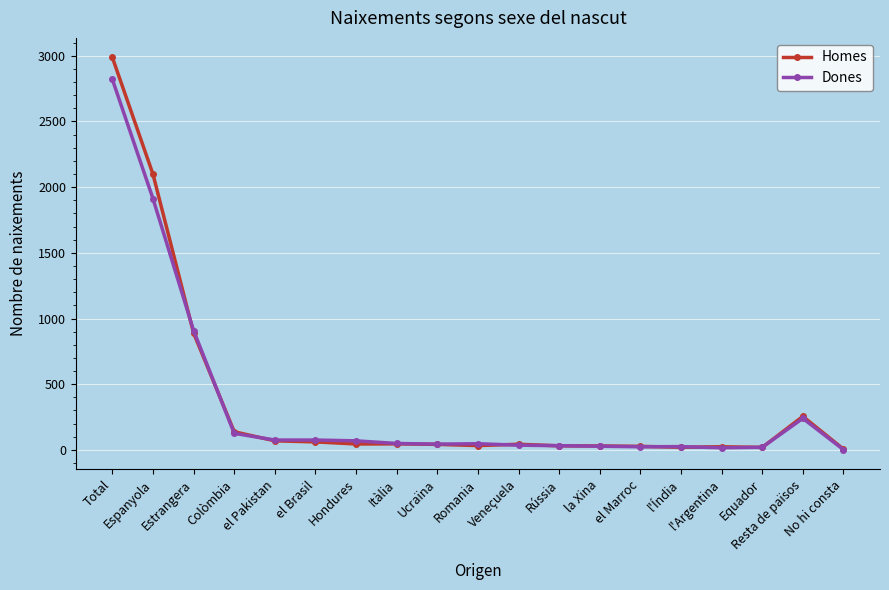

List the series in order of their peak value, lowest first.

Dones, Homes